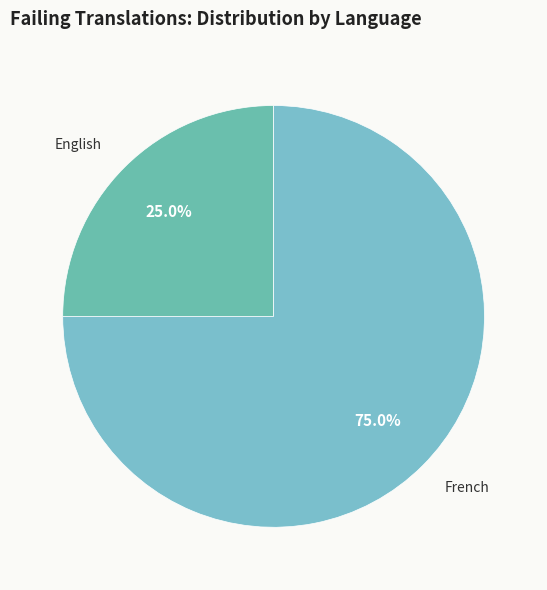

How many segments does this pie chart have?

2